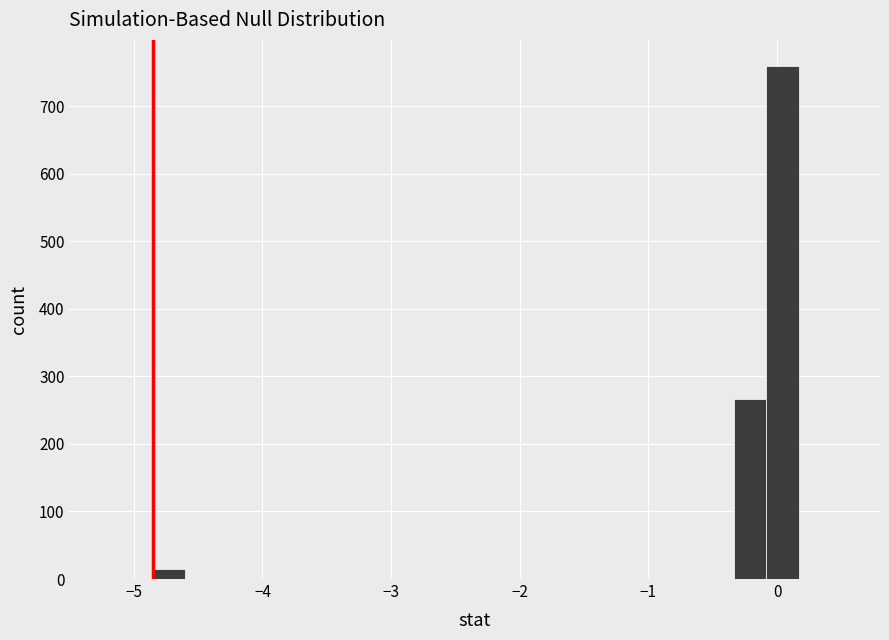

Around what value on the x-axis is the tallest bar? Give the approximate position of its centre, as read against the axis.

0.0